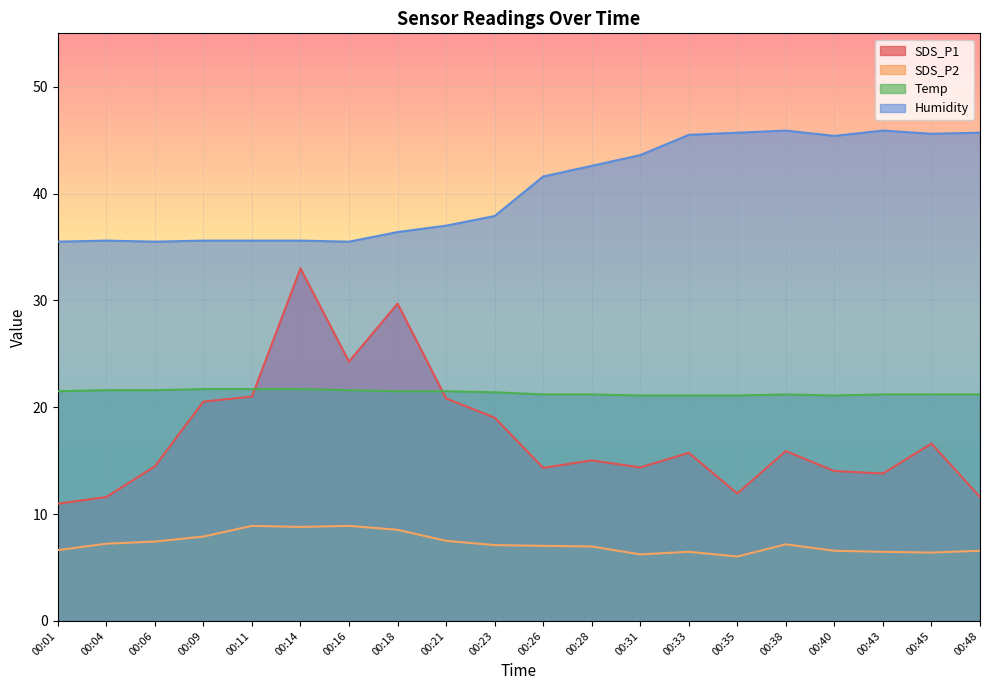

What is the spread (max minus min) of values at 00:38?

38.7